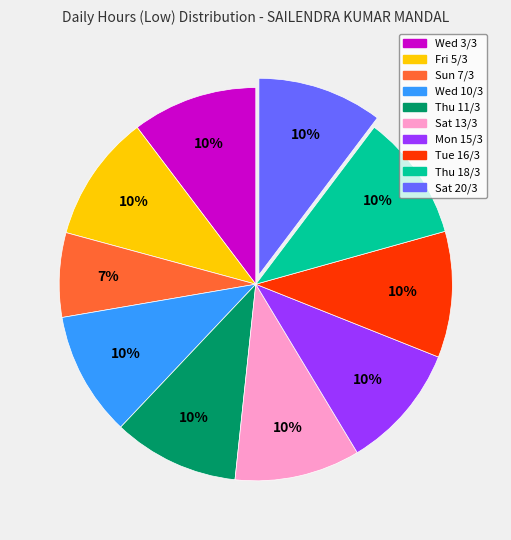

Is there a majority slice in this chart?

No